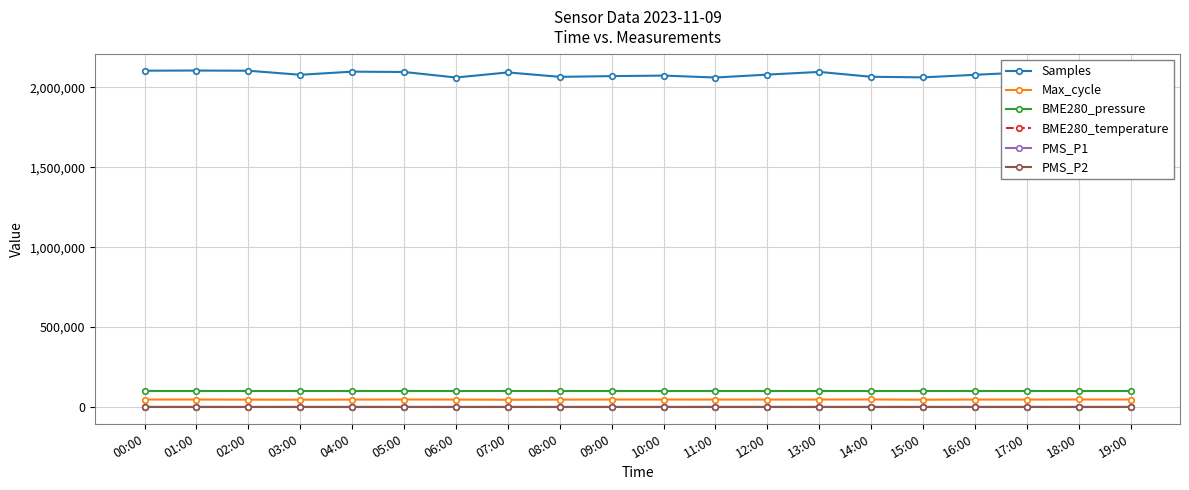

What is the difference between the highest and lowest values at 10:00?

2074446.3